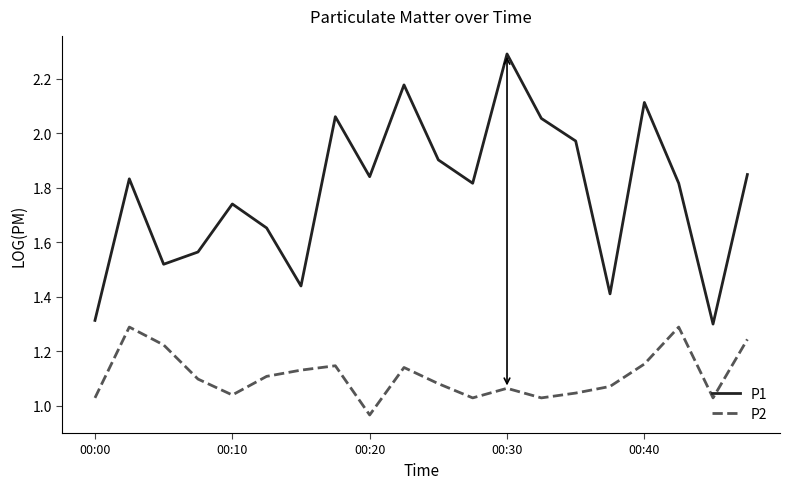

What is the maximum value for P2?

1.3